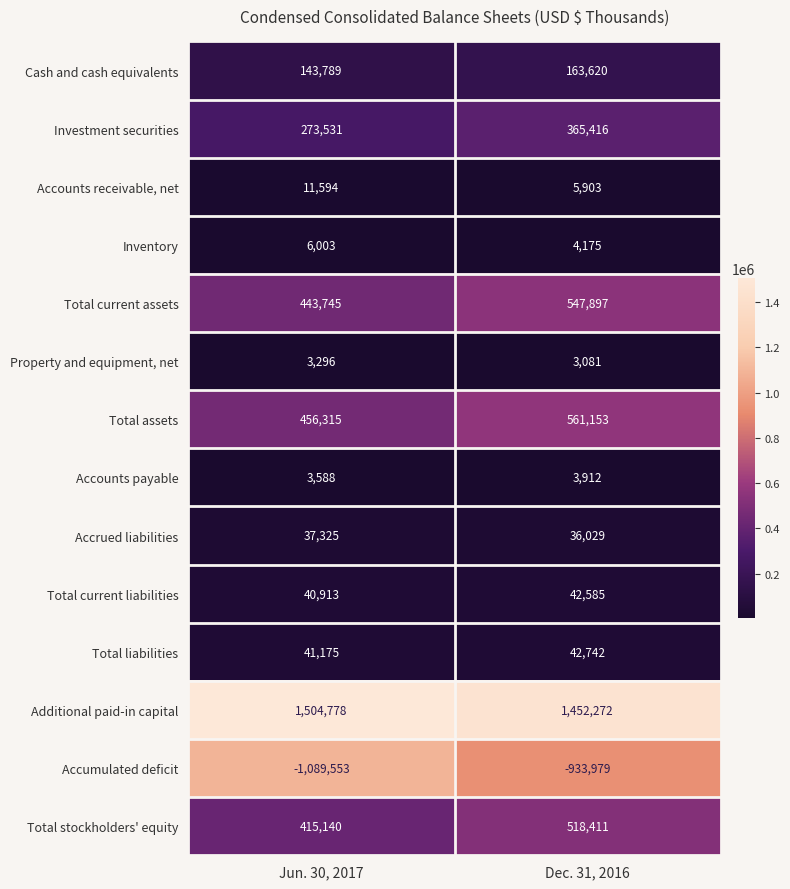

What is the total value across all series at Dec. 31, 2016?

2813217